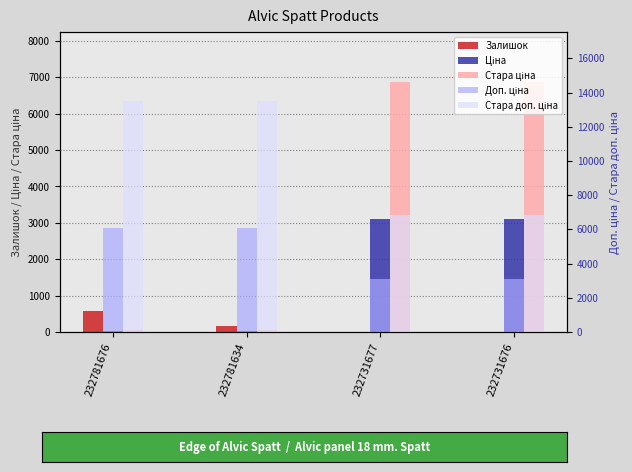

Reading left to right, what are all the values shown in this chart?

Залишок: 570.0	153.0	3.0	9.0
Ціна: 27.0	27.0	3091.2	3091.2
Стара ціна: 60.0	60.0	6869.4	6869.4
Доп. ціна: 6072.0	6072.0	3091.0	3091.0
Стара доп. ціна: 13493.2	13493.2	6869.4	6869.4